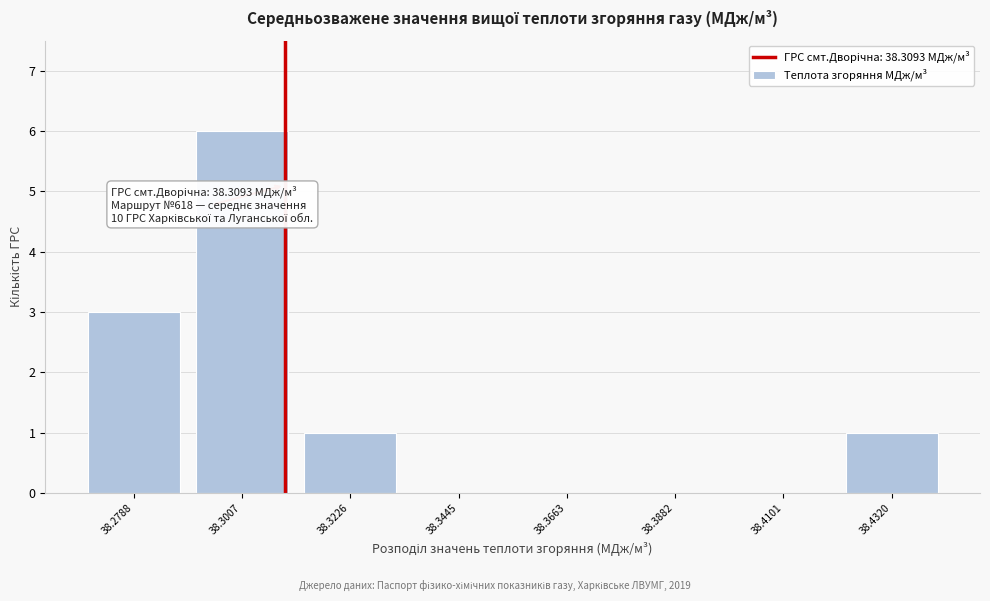

Reading left to right, extract all data points from this chart.

38.2788=3	38.3007=6	38.3226=1	38.3445=0	38.3663=0	38.3882=0	38.4101=0	38.4320=1